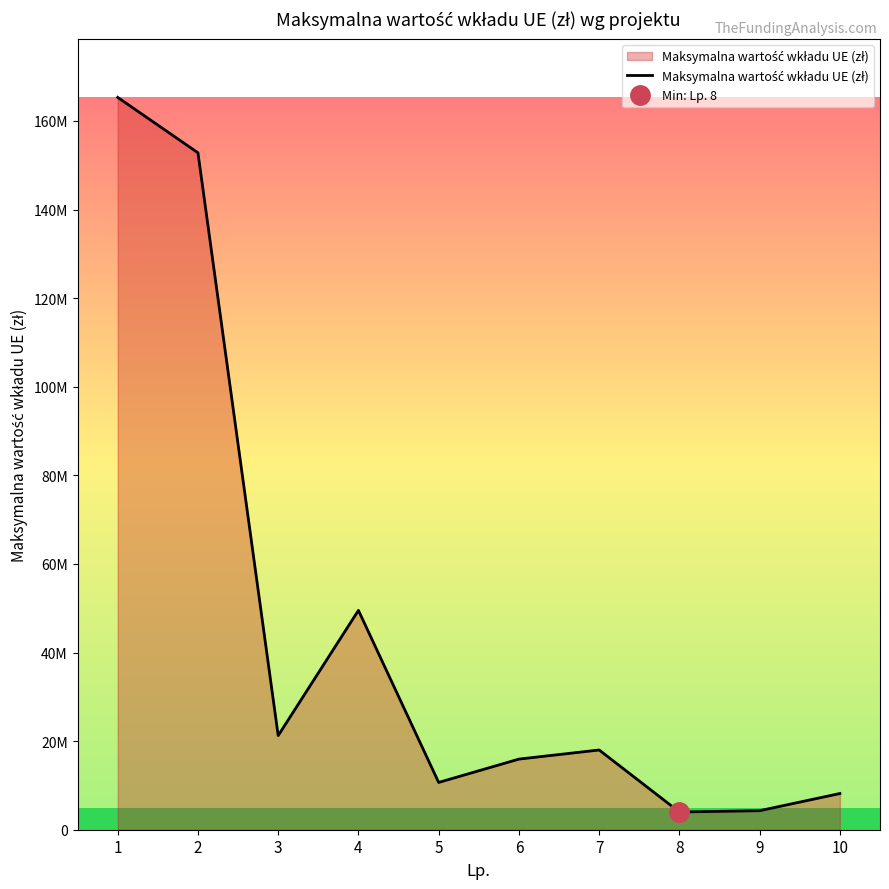

What is the minimum value shown in the chart?

4000000.0